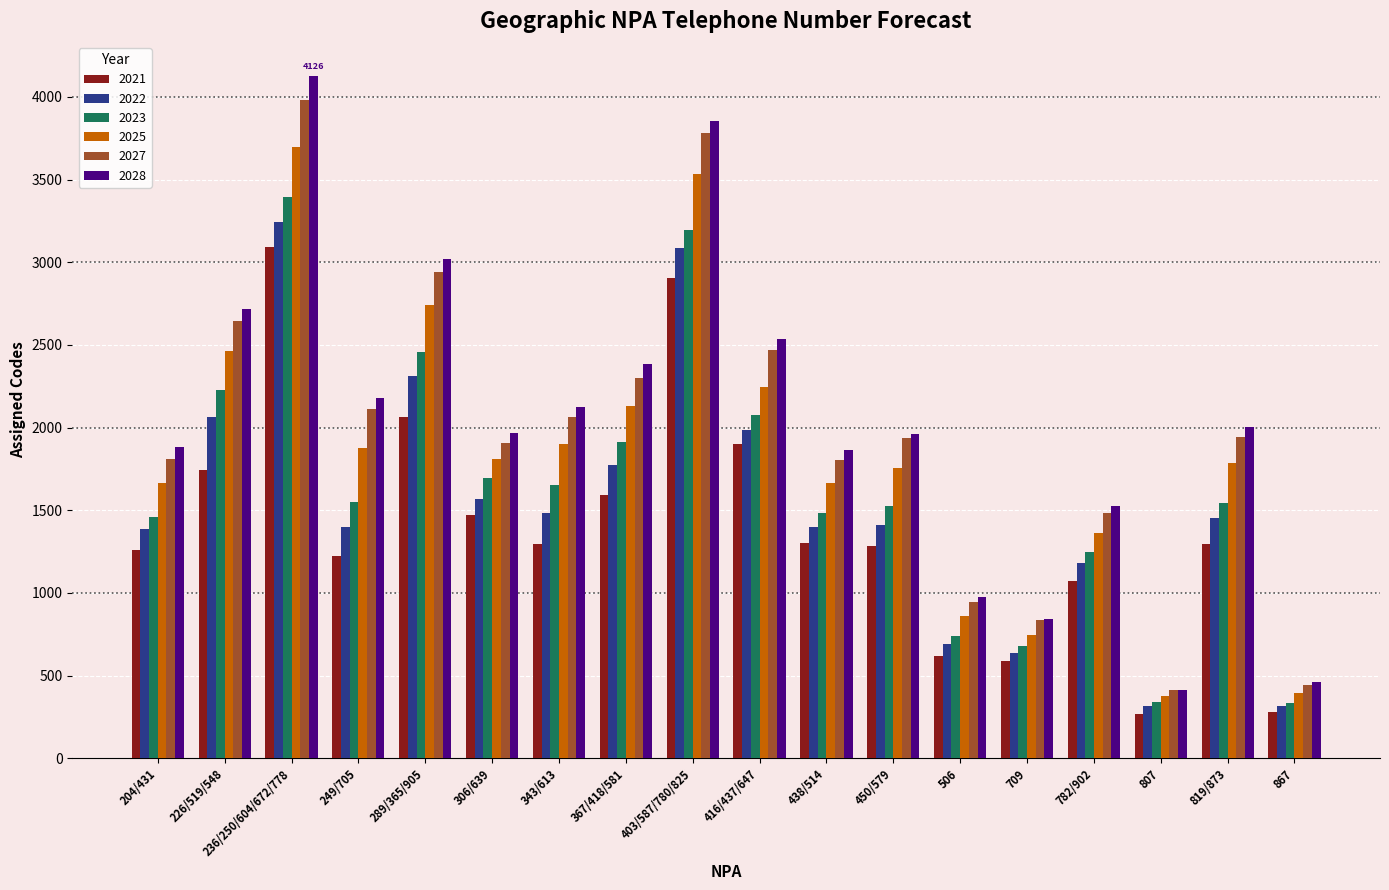

Where does the 2023 series first go above 1550?

226/519/548